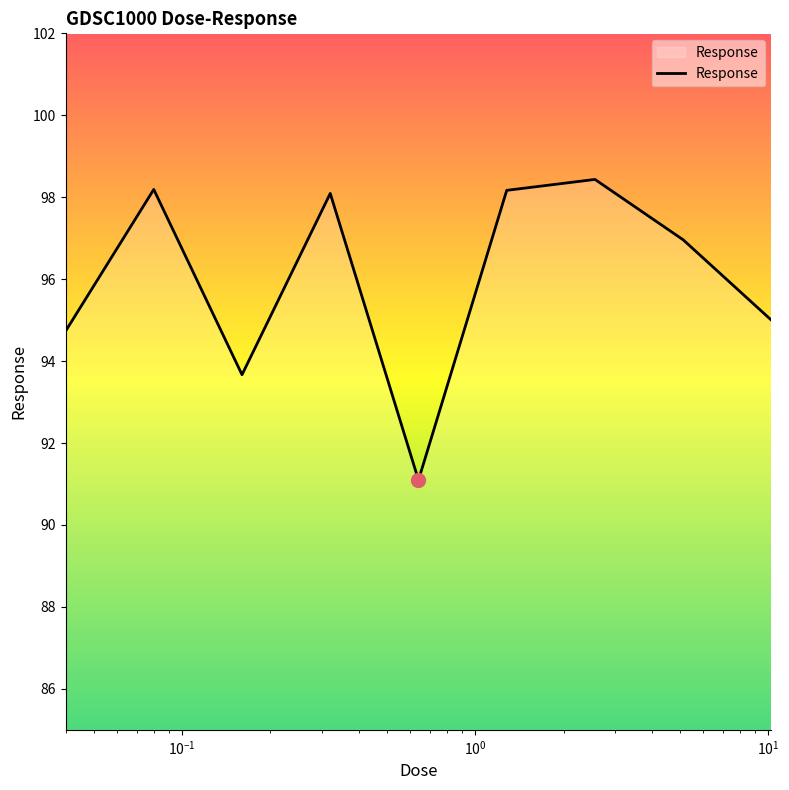

How many interior local peaks (higher than both neighbors) does the data have?

3